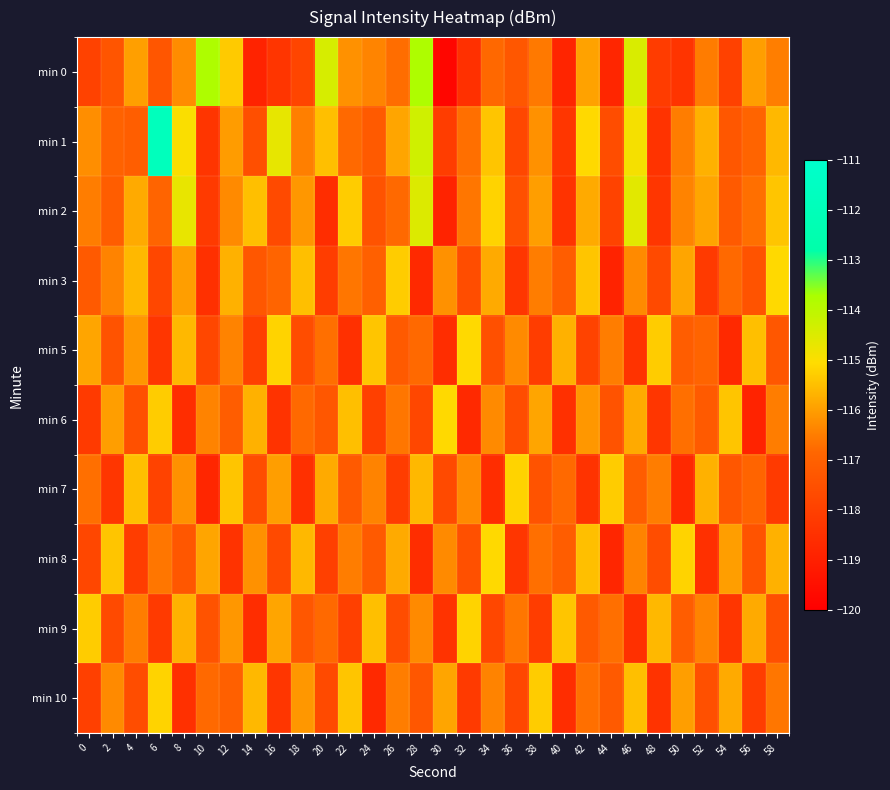

Reading right to left, list all the values displayed in this chart.

min 0: 58=-116.5	56=-116.0	54=-118.0	52=-116.5	50=-118.4	48=-118.1	46=-114.4	44=-118.8	42=-115.9	40=-118.8	38=-116.5	36=-117.3	34=-116.8	32=-118.5	30=-119.8	28=-113.8	26=-116.7	24=-116.4	22=-116.2	20=-114.4	18=-117.9	16=-118.3	14=-118.9	12=-115.3	10=-113.8	8=-116.3	6=-117.3	4=-116.0	2=-117.4	0=-117.9
min 1: 58=-115.6	56=-116.9	54=-117.3	52=-115.7	50=-116.5	48=-118.4	46=-114.9	44=-117.6	42=-115.1	40=-118.3	38=-116.2	36=-117.8	34=-115.4	32=-116.7	30=-118.1	28=-114.3	26=-115.9	24=-117.2	22=-116.8	20=-115.5	18=-116.5	16=-114.7	14=-117.5	12=-116.0	10=-118.3	8=-115.0	6=-111.8	4=-117.1	2=-117.0	0=-116.2
min 2: 58=-115.4	56=-116.7	54=-117.2	52=-115.9	50=-116.4	48=-118.3	46=-114.6	44=-117.9	42=-115.8	40=-118.4	38=-116.0	36=-117.5	34=-115.2	32=-116.6	30=-118.9	28=-114.5	26=-116.8	24=-117.4	22=-115.3	20=-118.6	18=-116.1	16=-117.7	14=-115.5	12=-116.3	10=-118.2	8=-114.7	6=-116.9	4=-115.8	2=-117.1	0=-116.5
min 3: 58=-115.1	56=-117.4	54=-116.8	52=-118.2	50=-115.9	48=-117.7	46=-116.3	44=-118.9	42=-115.4	40=-117.1	38=-116.5	36=-118.3	34=-115.8	32=-117.6	30=-116.2	28=-118.7	26=-115.3	24=-117.0	22=-116.6	20=-118.1	18=-115.5	16=-116.9	14=-117.3	12=-115.7	10=-118.5	8=-116.0	6=-117.8	4=-115.6	2=-116.4	0=-117.2
min 5: 58=-117.3	56=-115.5	54=-118.7	52=-116.9	50=-117.1	48=-115.3	46=-118.4	44=-116.5	42=-117.9	40=-115.7	38=-118.1	36=-116.3	34=-117.5	32=-115.1	30=-118.6	28=-116.8	26=-117.2	24=-115.4	22=-118.5	20=-116.7	18=-117.6	16=-115.2	14=-118.0	12=-116.4	10=-117.8	8=-115.6	6=-118.3	4=-116.1	2=-117.4	0=-115.9
min 6: 58=-116.5	56=-118.9	54=-115.4	52=-117.2	50=-116.7	48=-118.3	46=-115.8	44=-117.4	42=-116.1	40=-118.5	38=-115.9	36=-117.6	34=-116.3	32=-118.7	30=-115.1	28=-117.8	26=-116.6	24=-118.0	22=-115.5	20=-117.3	18=-116.8	16=-118.4	14=-115.7	12=-117.1	10=-116.4	8=-118.6	6=-115.3	4=-117.5	2=-116.0	0=-118.2
min 7: 58=-118.2	56=-116.9	54=-117.3	52=-115.7	50=-118.7	48=-116.5	46=-117.1	44=-115.3	42=-118.4	40=-116.8	38=-117.4	36=-115.2	34=-118.6	32=-116.3	30=-117.7	28=-115.6	26=-118.1	24=-116.4	22=-117.2	20=-115.8	18=-118.5	16=-116.0	14=-117.6	12=-115.4	10=-118.8	8=-116.2	6=-117.9	4=-115.5	2=-118.3	0=-116.7
min 8: 58=-115.7	56=-117.4	54=-116.0	52=-118.5	50=-115.2	48=-117.6	46=-116.4	44=-118.8	42=-115.5	40=-117.1	38=-116.7	36=-118.3	34=-115.1	32=-117.5	30=-116.3	28=-118.6	26=-115.8	24=-117.2	22=-116.5	20=-118.0	18=-115.6	16=-117.7	14=-116.2	12=-118.4	10=-115.9	8=-117.3	6=-116.6	4=-118.1	2=-115.4	0=-117.8
min 9: 58=-117.5	56=-115.8	54=-118.3	52=-116.4	50=-117.1	48=-115.6	46=-118.5	44=-116.7	42=-117.2	40=-115.4	38=-118.1	36=-116.6	34=-117.8	32=-115.2	30=-118.4	28=-116.3	26=-117.6	24=-115.5	22=-118.0	20=-116.8	18=-117.3	16=-115.9	14=-118.6	12=-116.1	10=-117.4	8=-115.7	6=-118.2	4=-116.5	2=-117.7	0=-115.3
min 10: 58=-116.6	56=-118.1	54=-115.8	52=-117.5	50=-116.0	48=-118.4	46=-115.5	44=-117.2	42=-116.7	40=-118.6	38=-115.3	36=-117.8	34=-116.4	32=-118.2	30=-115.9	28=-117.3	26=-116.5	24=-118.7	22=-115.4	20=-117.7	18=-116.1	16=-118.3	14=-115.6	12=-117.0	10=-116.8	8=-118.5	6=-115.2	4=-117.6	2=-116.3	0=-118.0